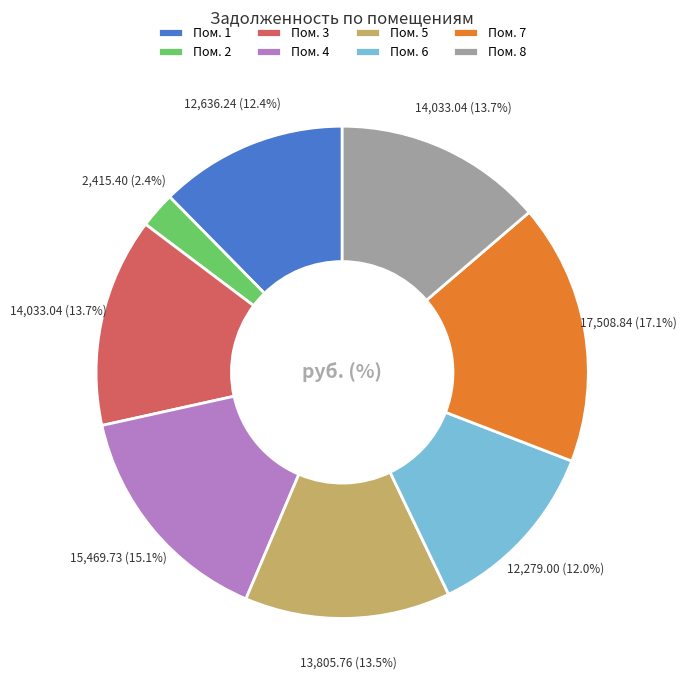

Between Пом. 8 and Пом. 7, which is larger?

Пом. 7